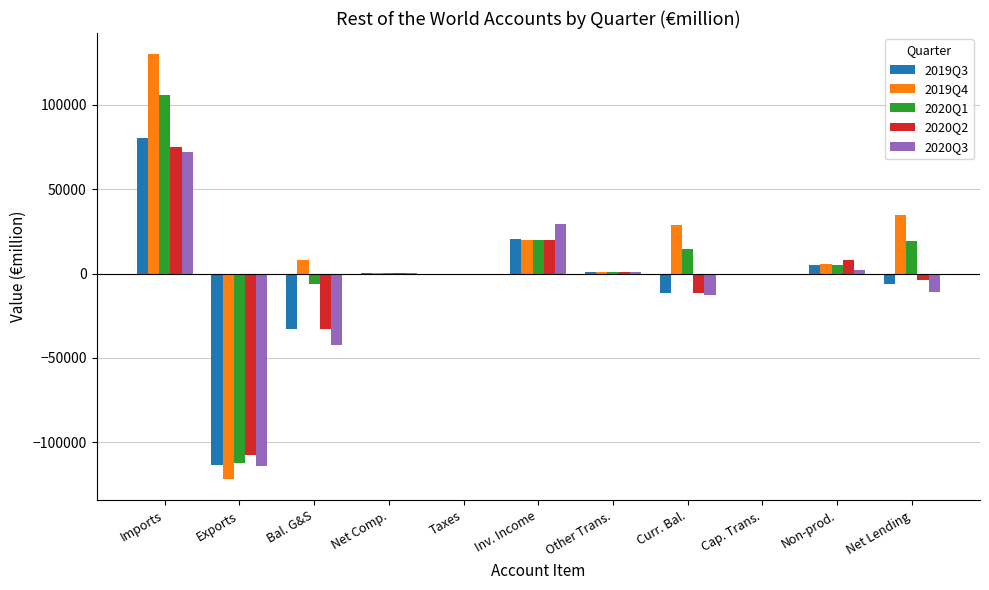

At which label does 2019Q3 first exceed -9?

Imports